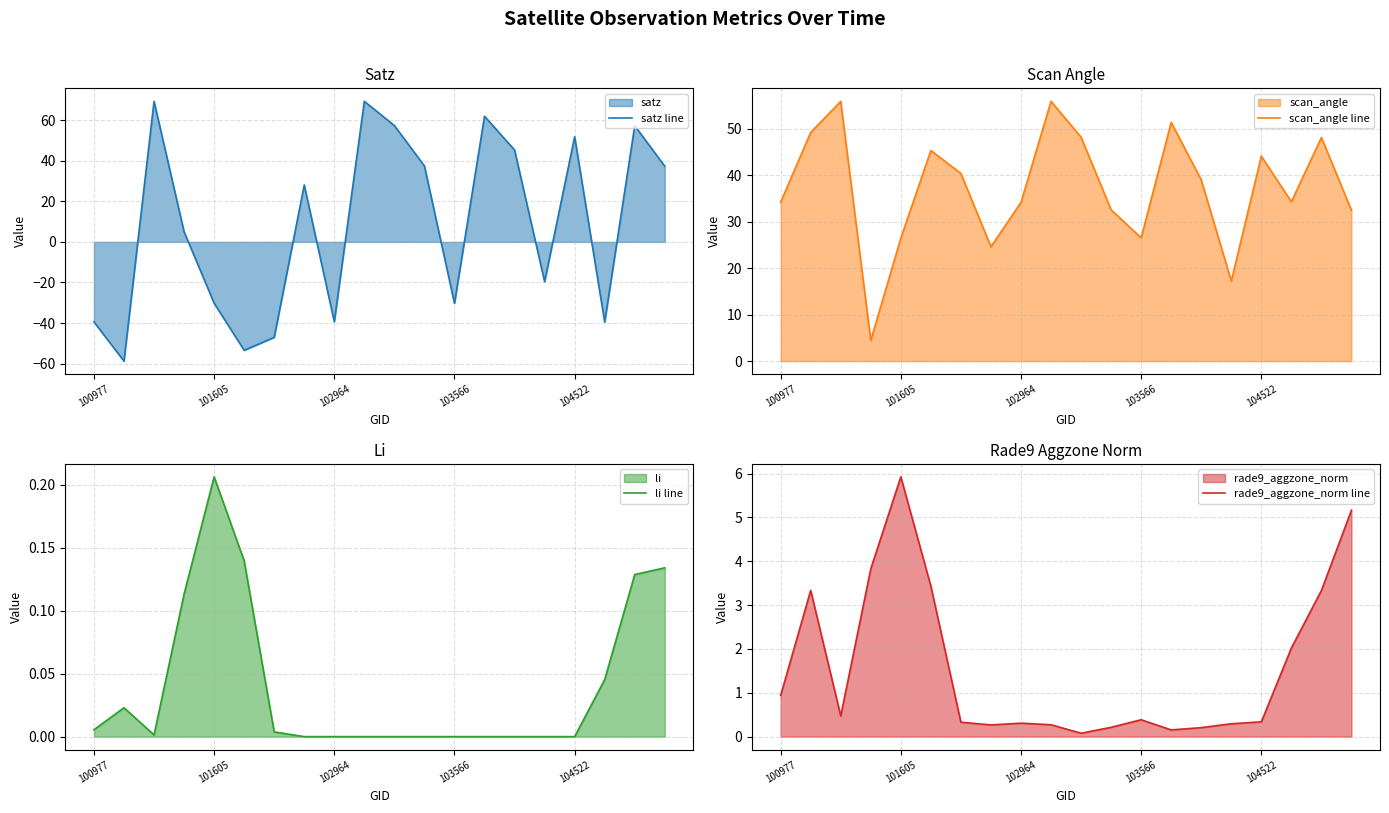

What is the minimum value for scan_angle line?

4.5